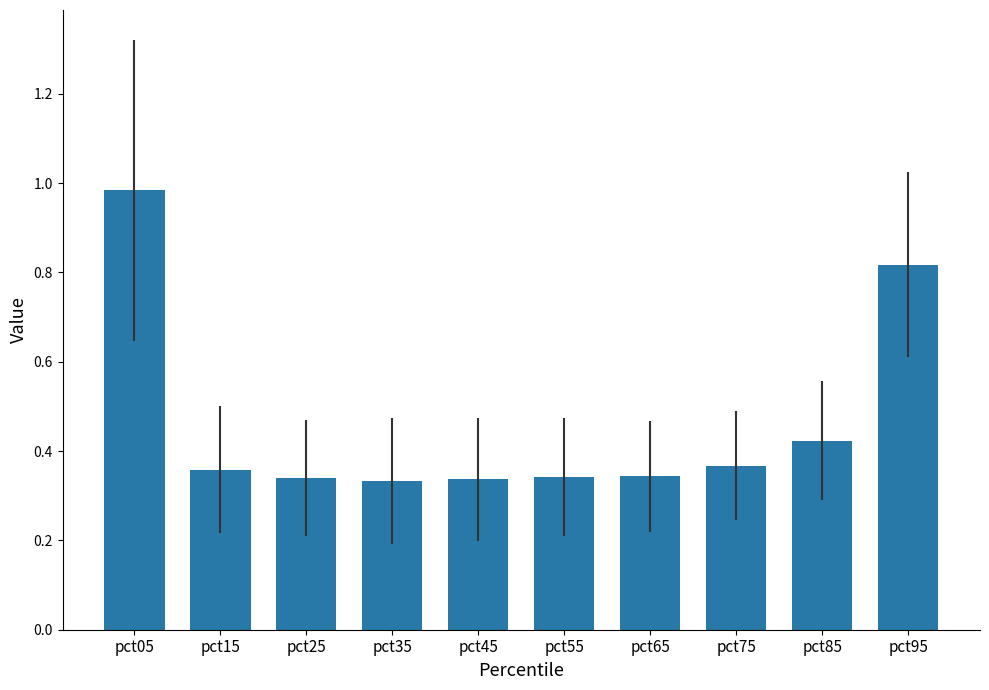

What is the difference between the maximum and second lowest values?

0.6